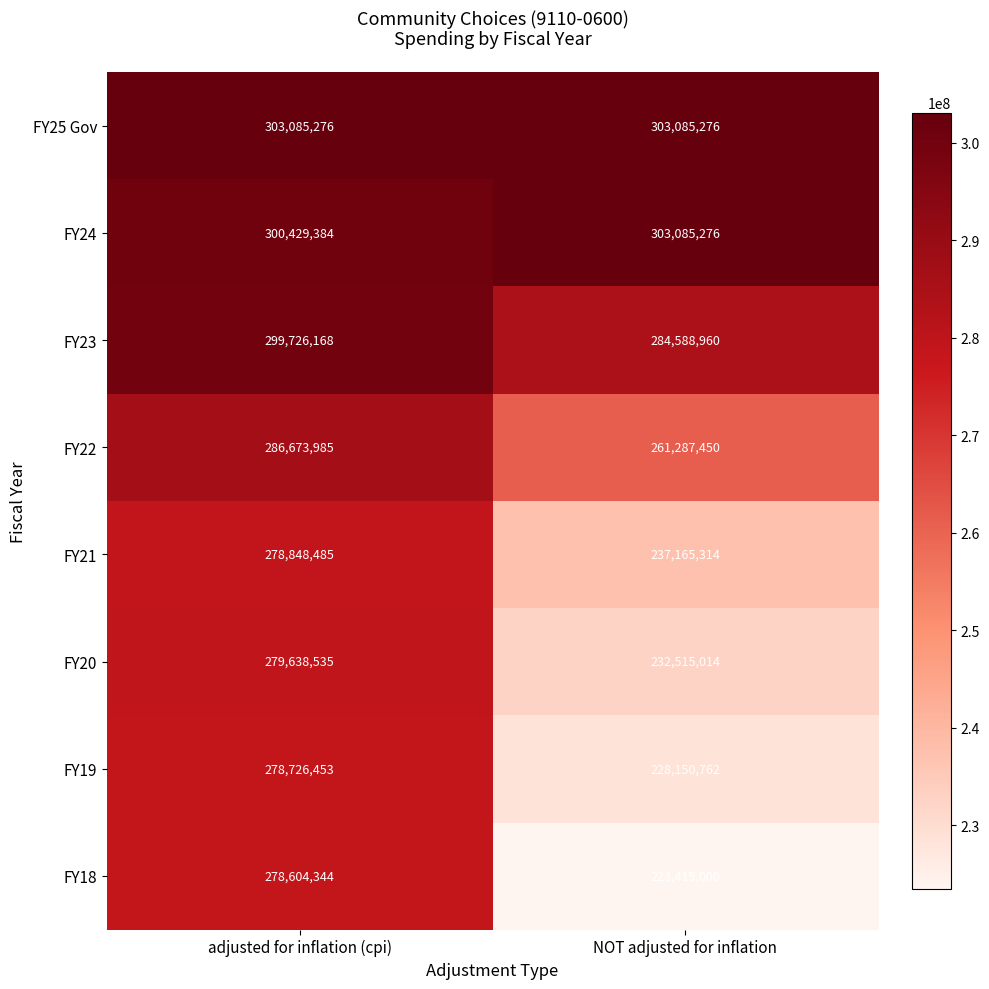

Reading left to right, extract all data points from this chart.

FY25 Gov: adjusted for inflation (cpi)=303085276	NOT adjusted for inflation=303085276
FY24: adjusted for inflation (cpi)=300429384	NOT adjusted for inflation=303085276
FY23: adjusted for inflation (cpi)=299726168	NOT adjusted for inflation=284588960
FY22: adjusted for inflation (cpi)=286673985	NOT adjusted for inflation=261287450
FY21: adjusted for inflation (cpi)=278848485	NOT adjusted for inflation=237165314
FY20: adjusted for inflation (cpi)=279638535	NOT adjusted for inflation=232515014
FY19: adjusted for inflation (cpi)=278726453	NOT adjusted for inflation=228150762
FY18: adjusted for inflation (cpi)=278604344	NOT adjusted for inflation=223419000